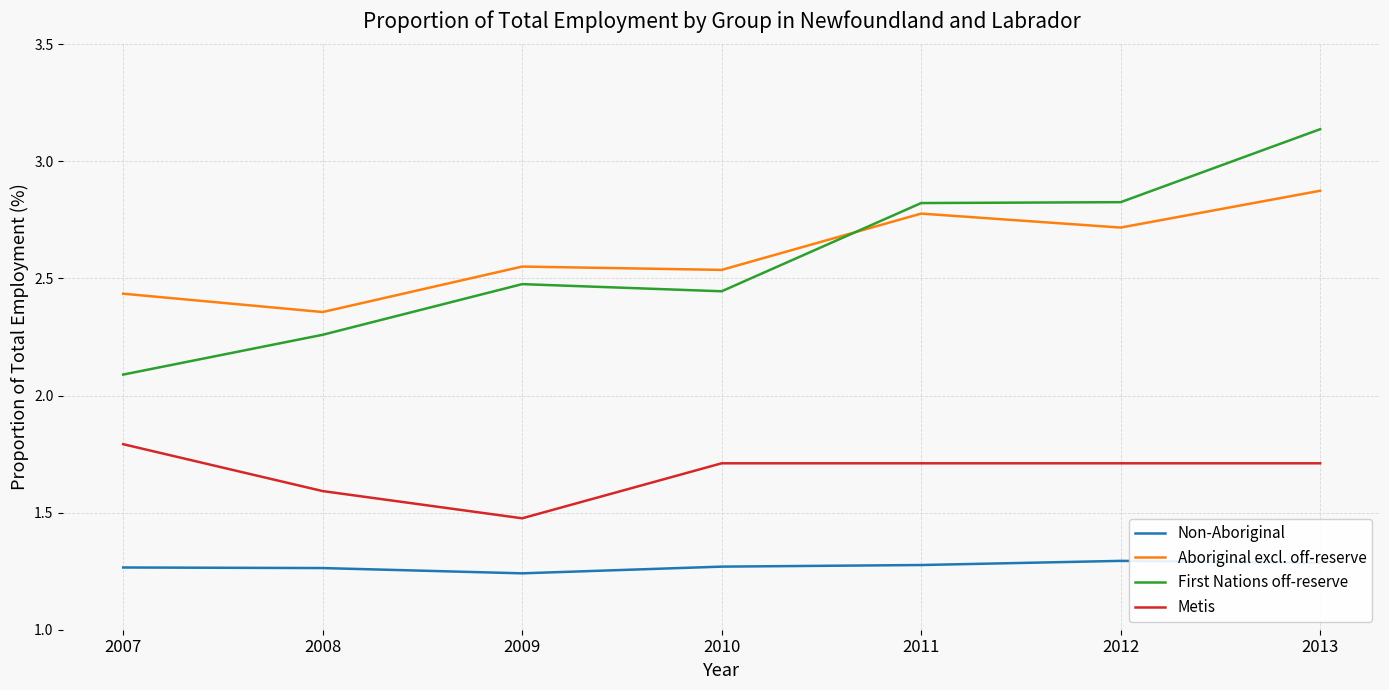

What is the sum of all Metis values?

11.7